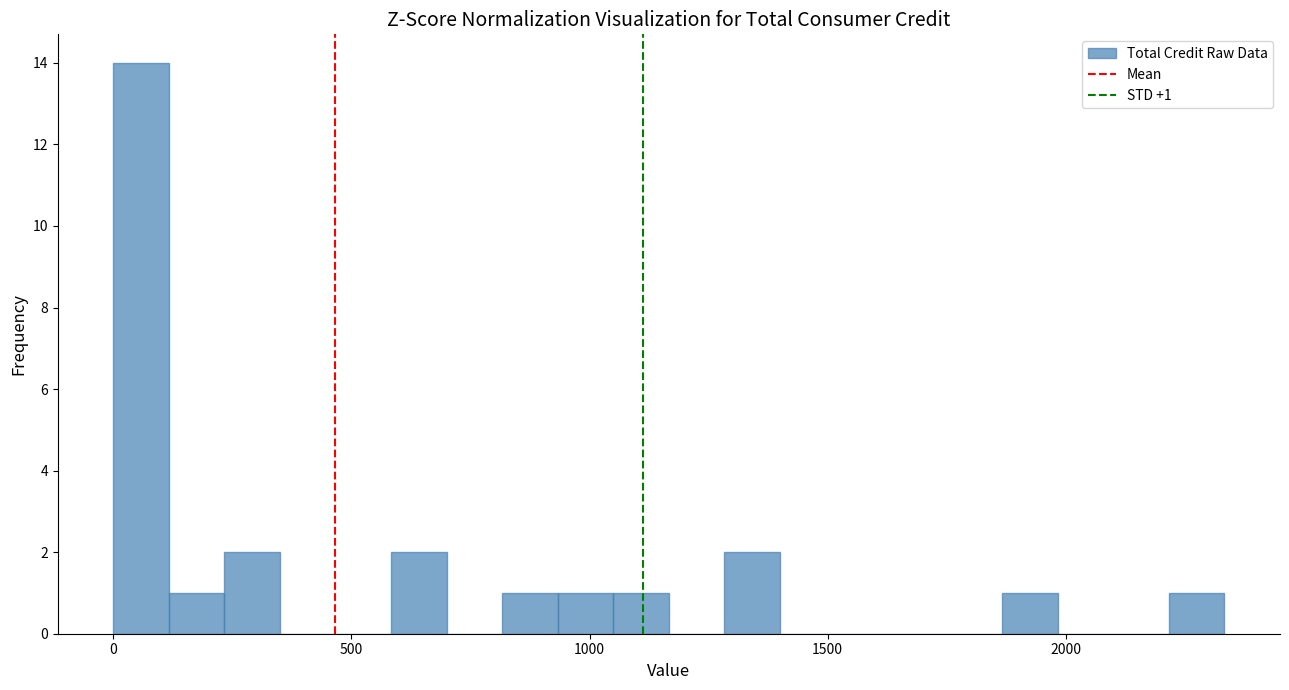

Around what value on the x-axis is the tallest bar? Give the approximate position of its centre, as read against the axis.

50